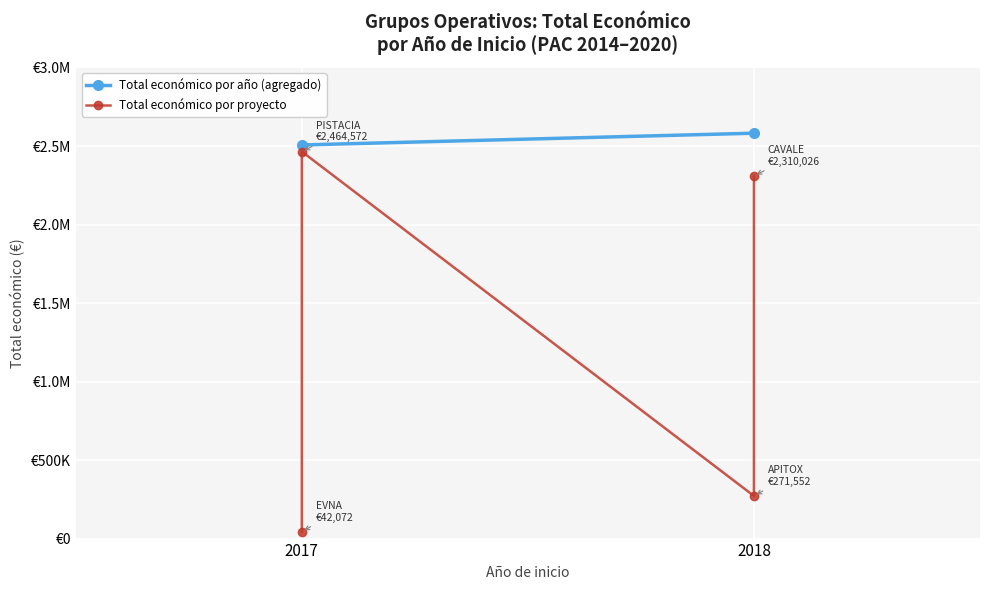

What is the difference between the 2018 projects values at 2018 and 2017?

2038474